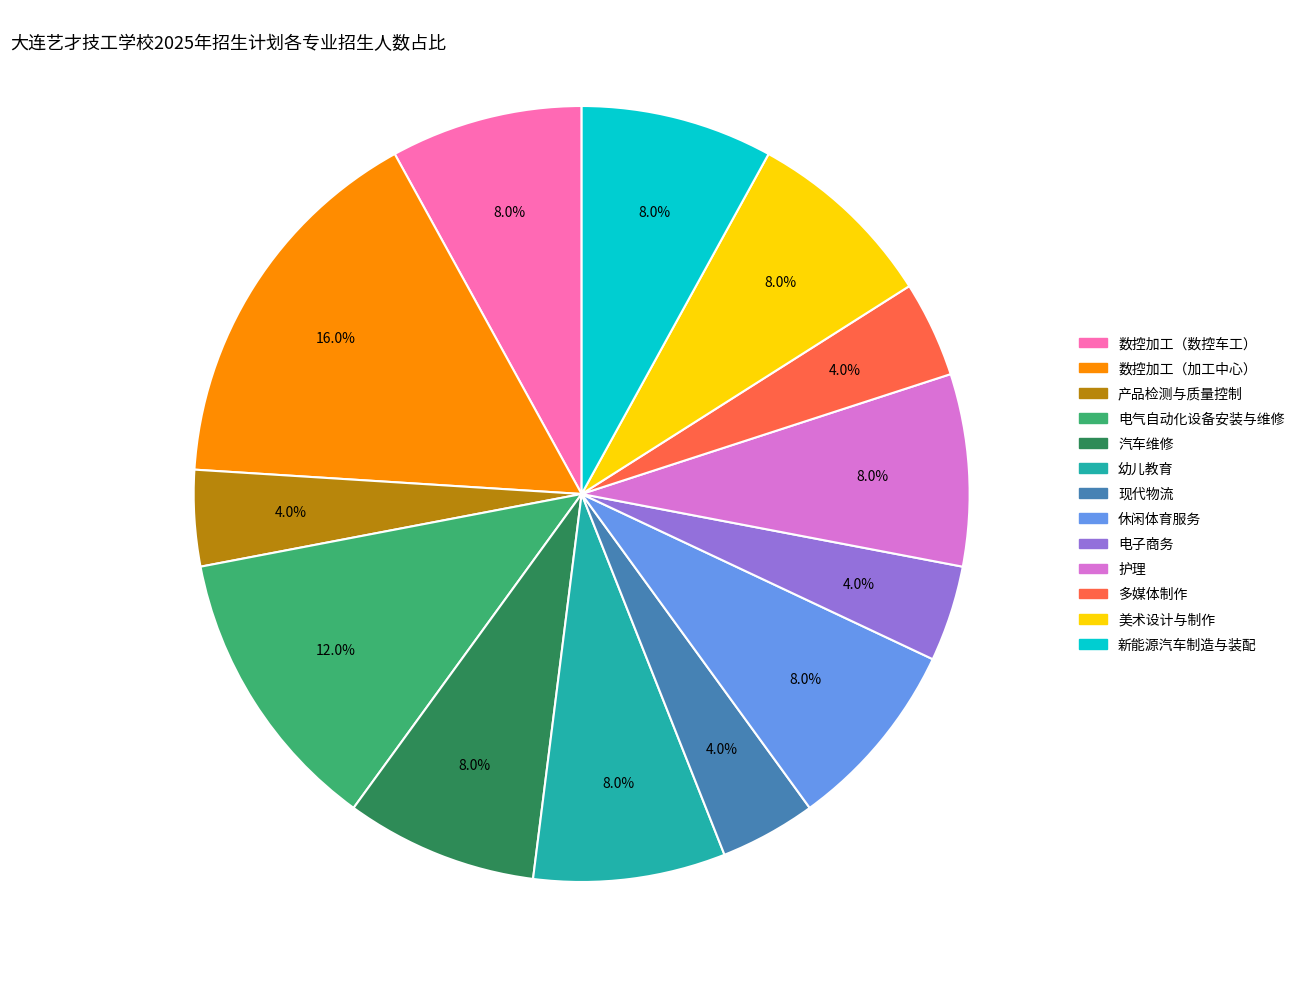

Does any single category account for the majority?

No